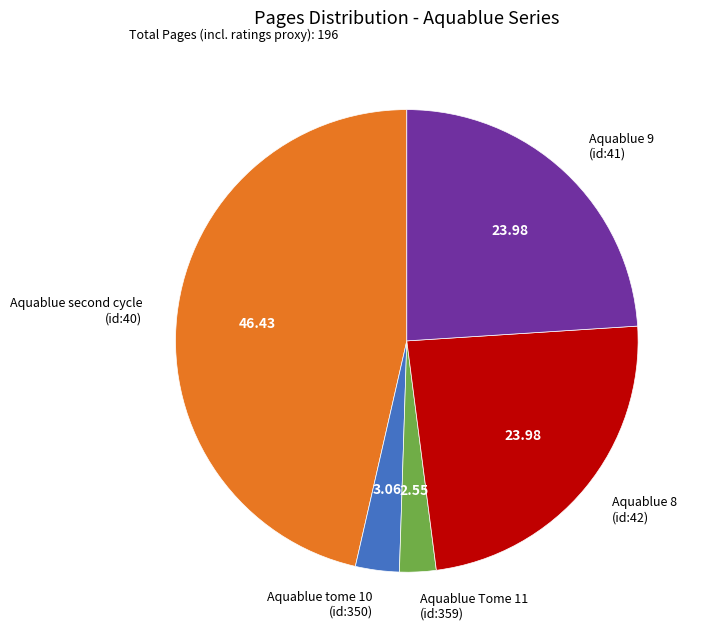

Does any single category account for the majority?

No